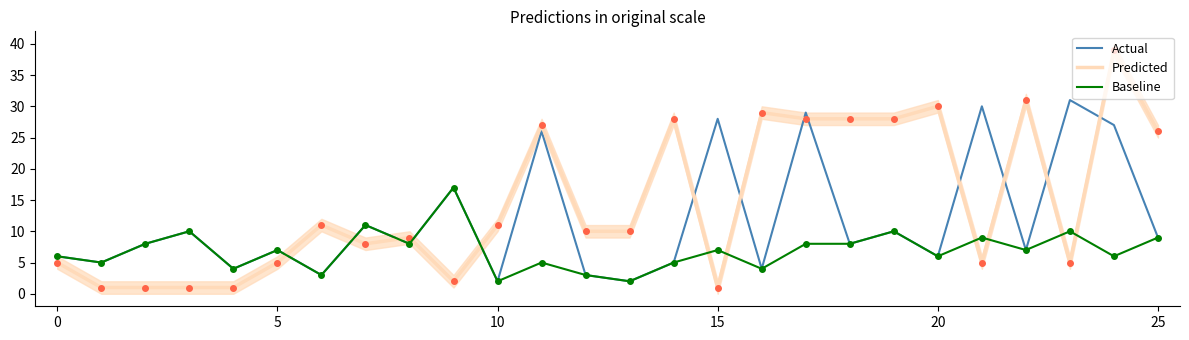

What is the total value across all series at 24?

72